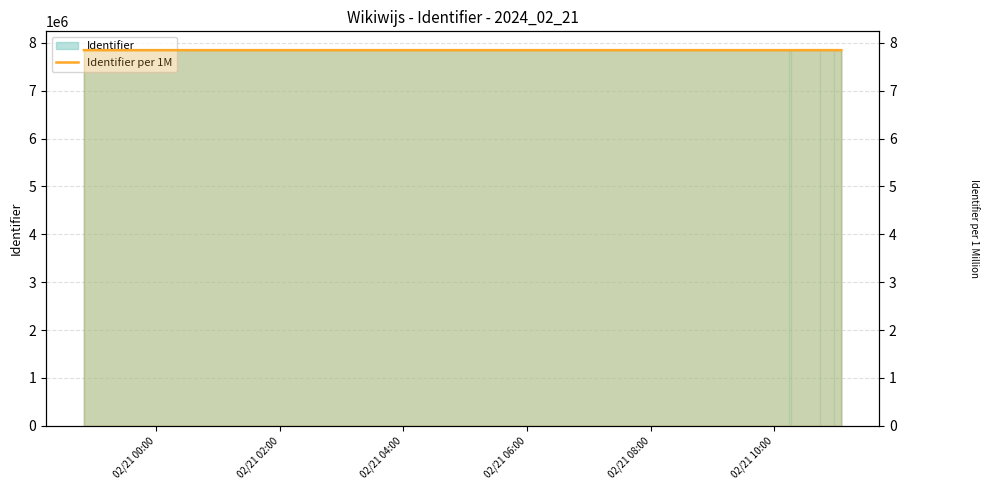

What is the sum of all values?

47.1